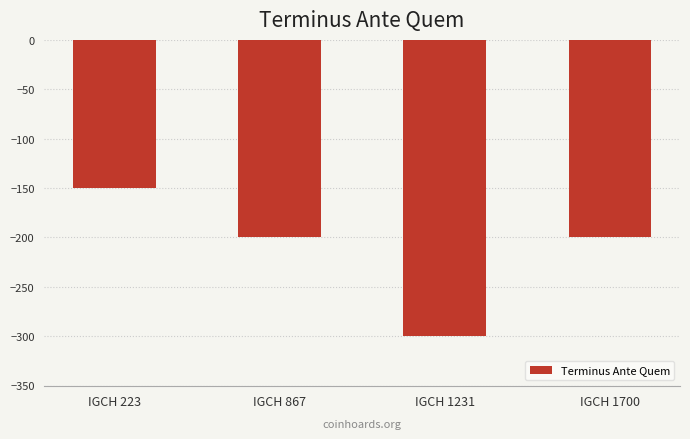

What is the change in value from IGCH 1231 to IGCH 1700?

+100